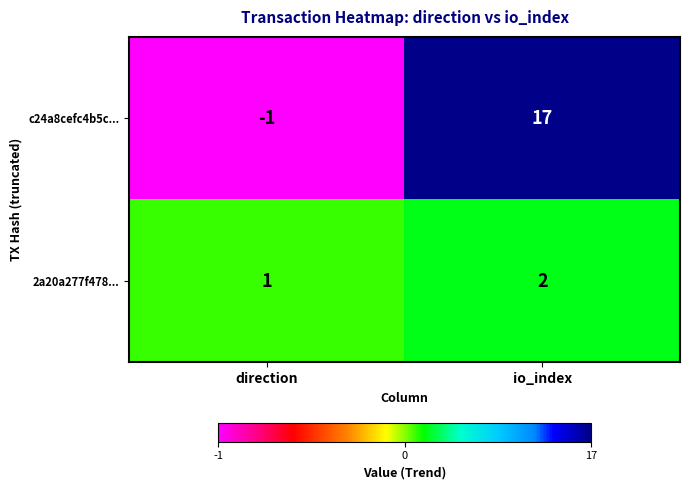

How many categories are shown in the chart?

2